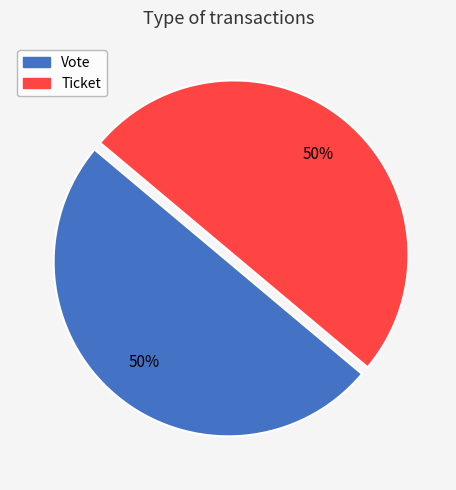

What is the ratio of the value at Vote to the value at Ticket?

1.0